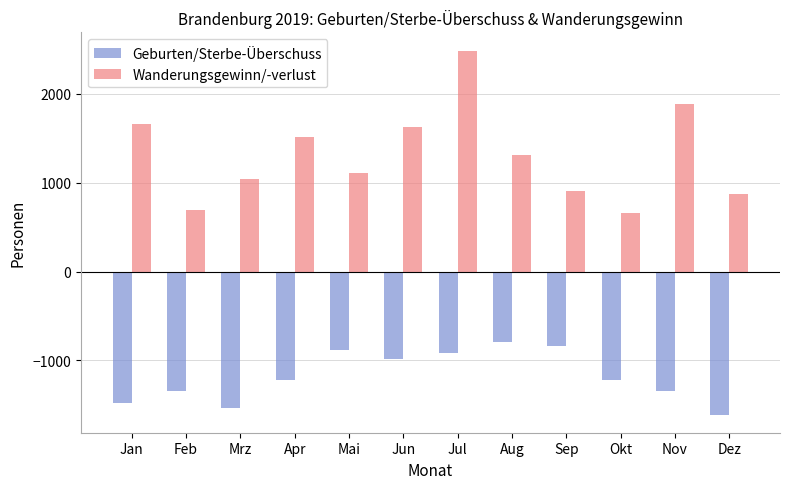

What is the total value across all series at Aug?

521